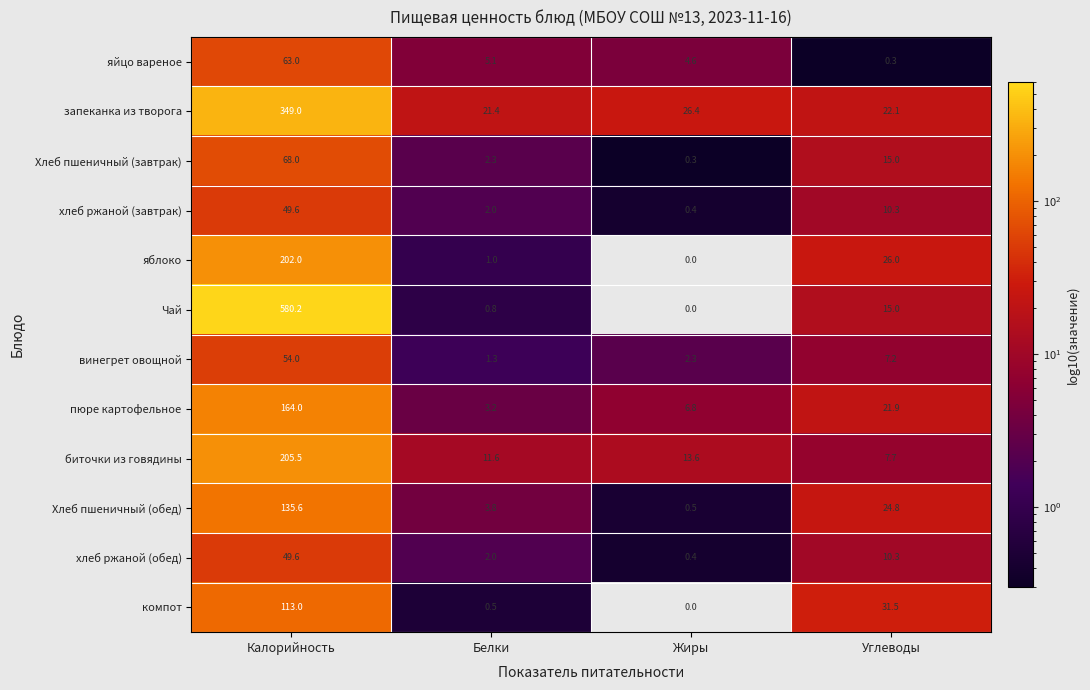

List the labels in order of яблоко value, smallest first.

Жиры, Белки, Углеводы, Калорийность